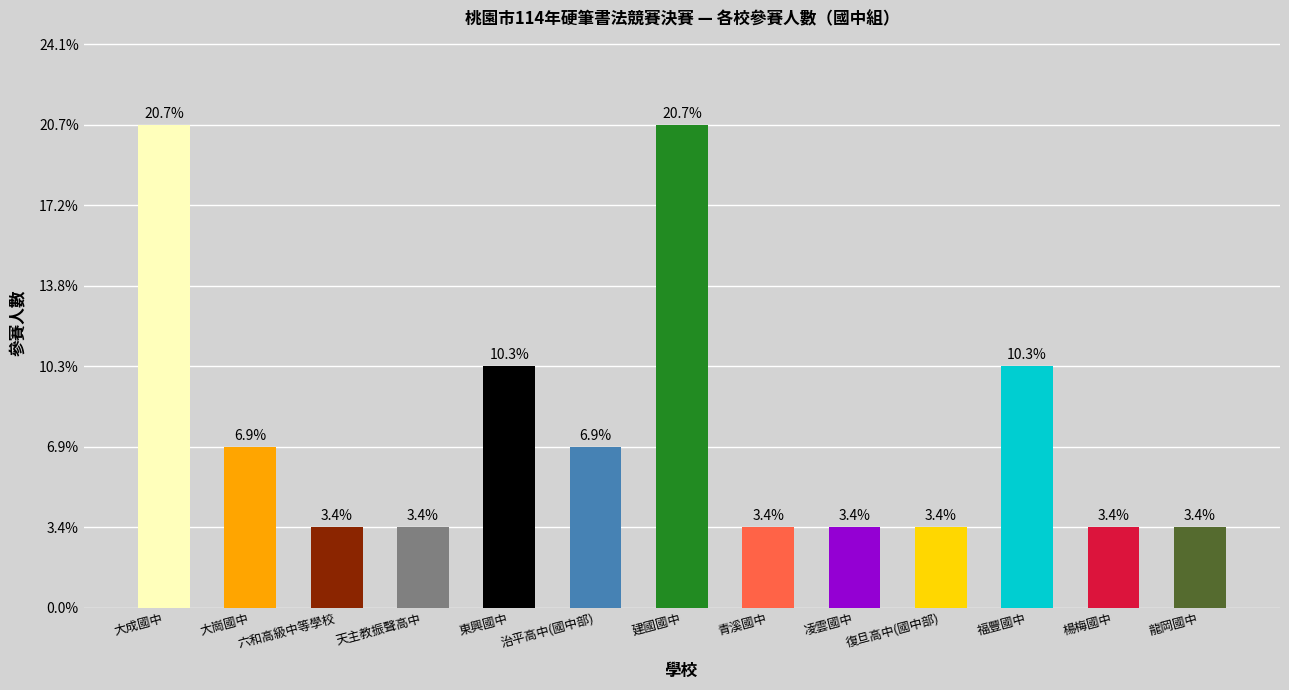

Which category has the lowest value across all series?

六和高級中等學校